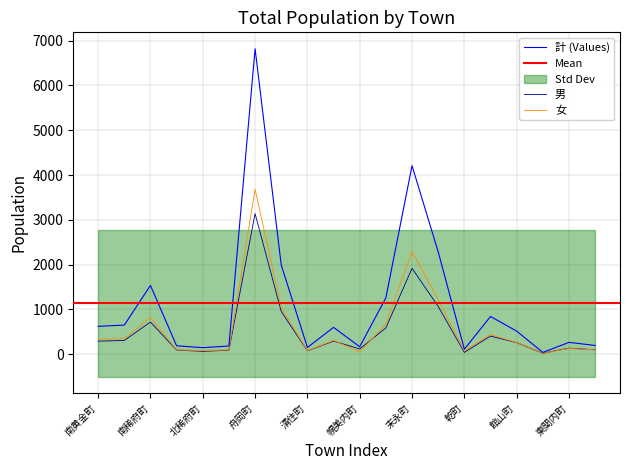

Is the value of 計 at 東関内町 greater than the value of 女 at 東関内町?

Yes